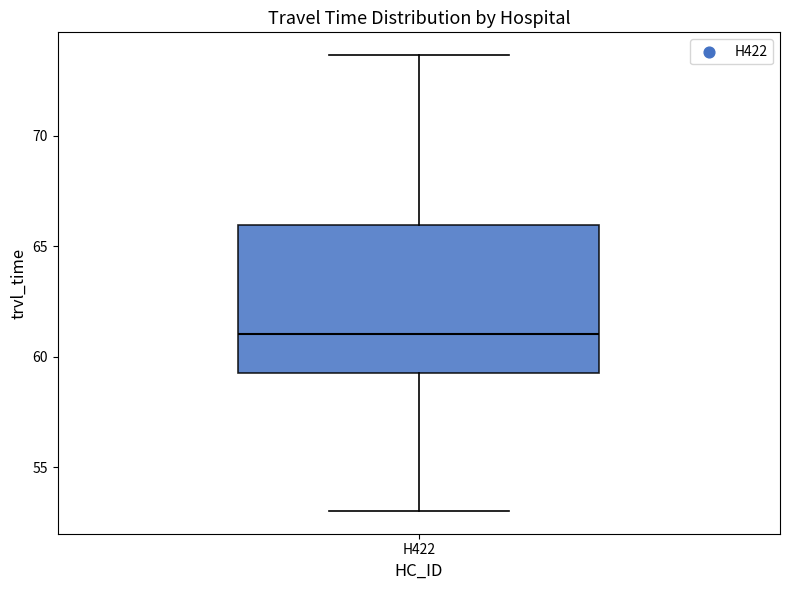

Transcribe this box plot: give where the median line is, the range the box spans, and where the two whiskers end, as read against the y-axis. The values are not printed on the chart, so give them approximately, as read against the axis.

median 61.0, box 59.5 to 66.0, whiskers 53.0 to 73.5